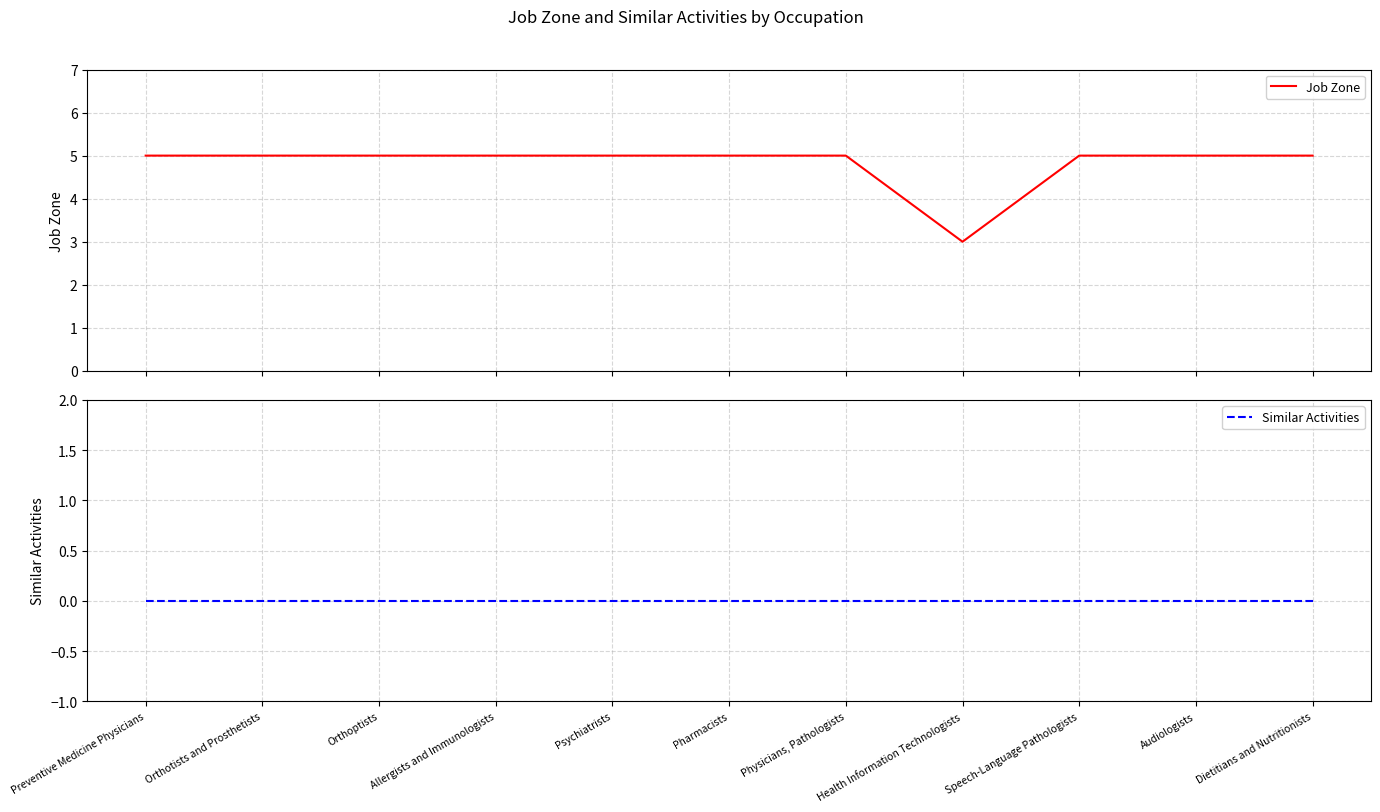

What is the approximate value of Job Zone at Preventive Medicine Physicians?

5